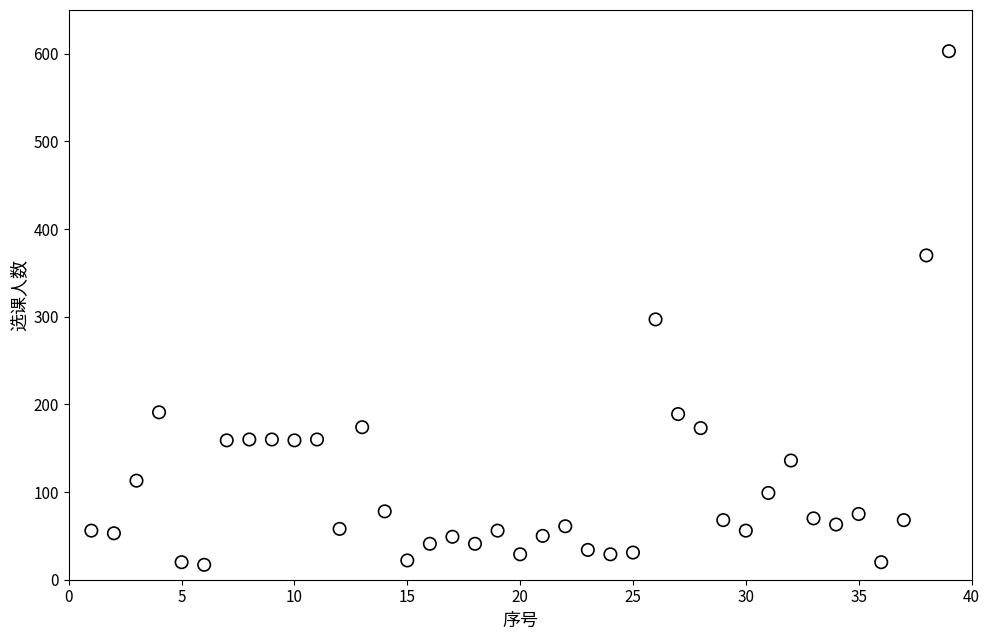

What is the range of X values (max minus min)?

38